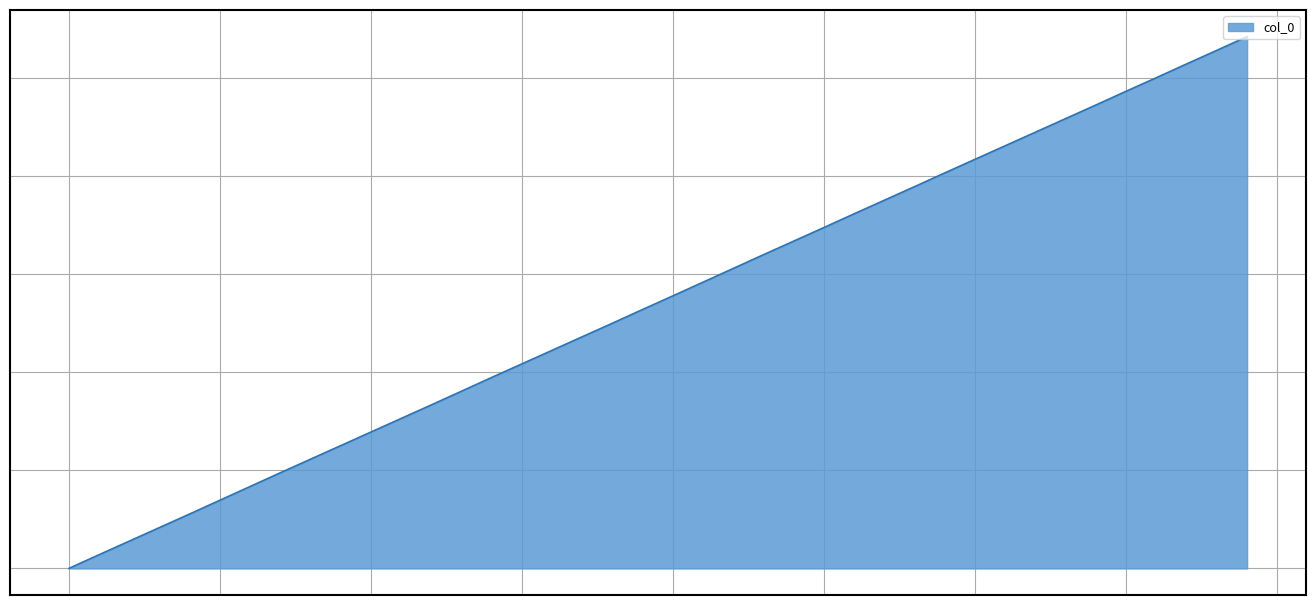

Does the chart have visible grid lines?

Yes